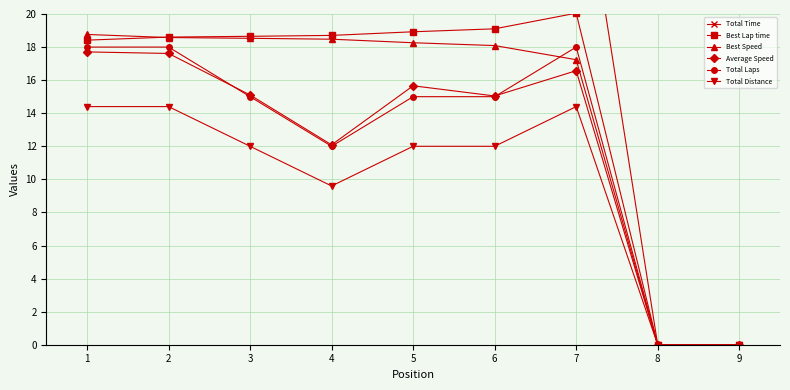

True or false: Best Lap time and Total Laps cross at least once.

False